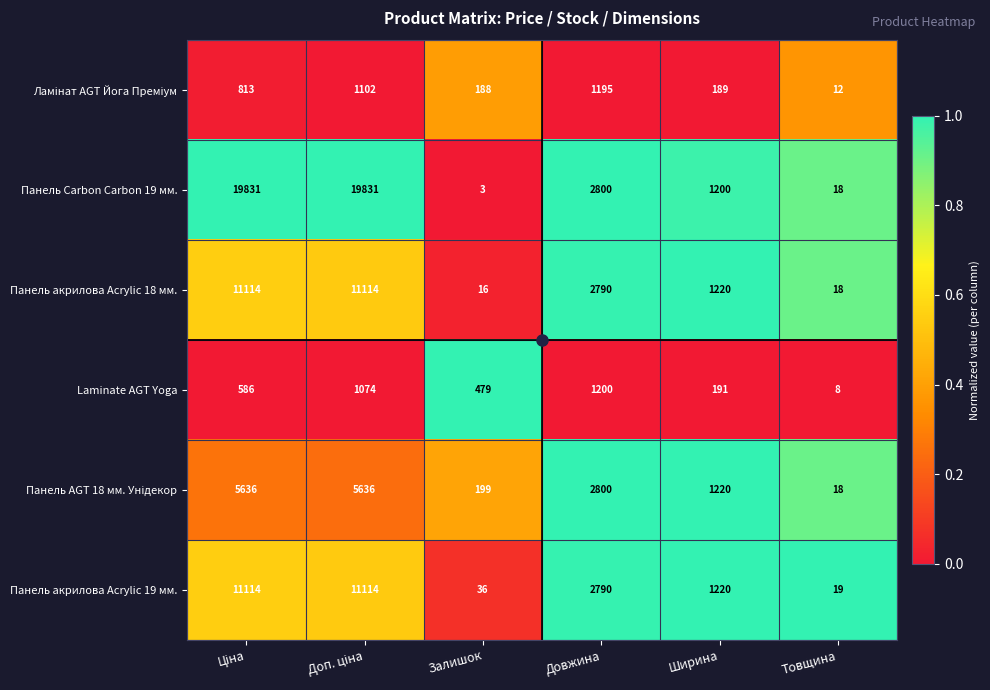

At which category does the chart reach its minimum across all series?

Залишок